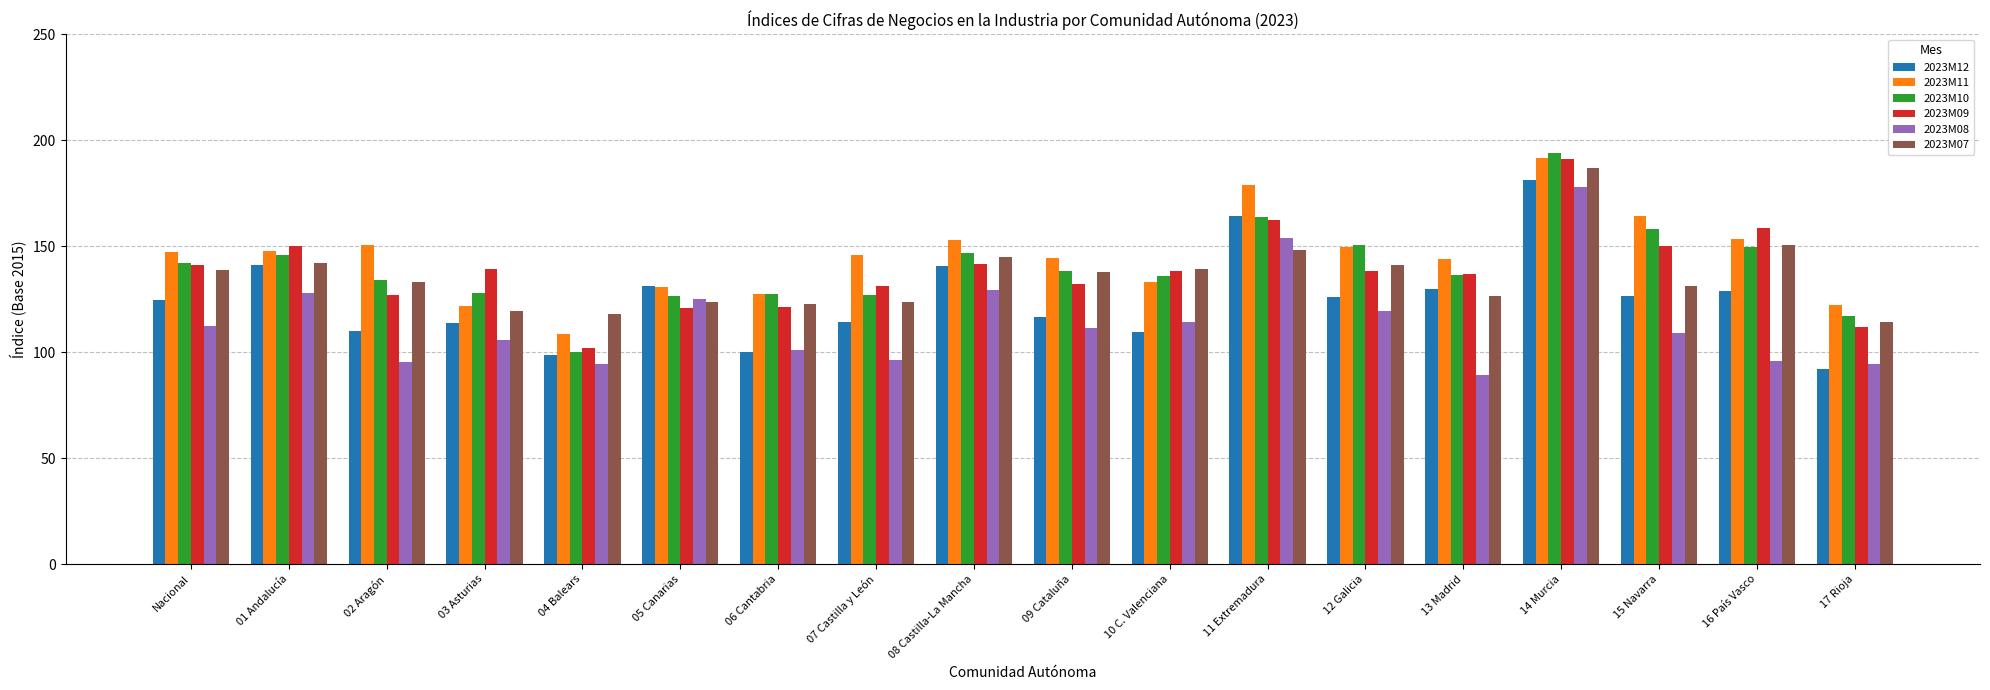

Does the chart contain any negative values?

No